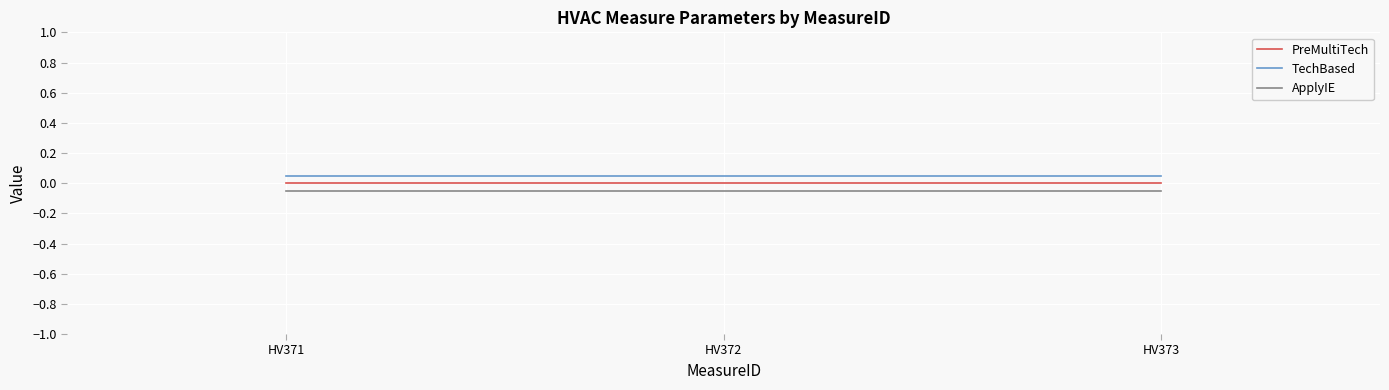

Which series has the largest total across all categories?

TechBased